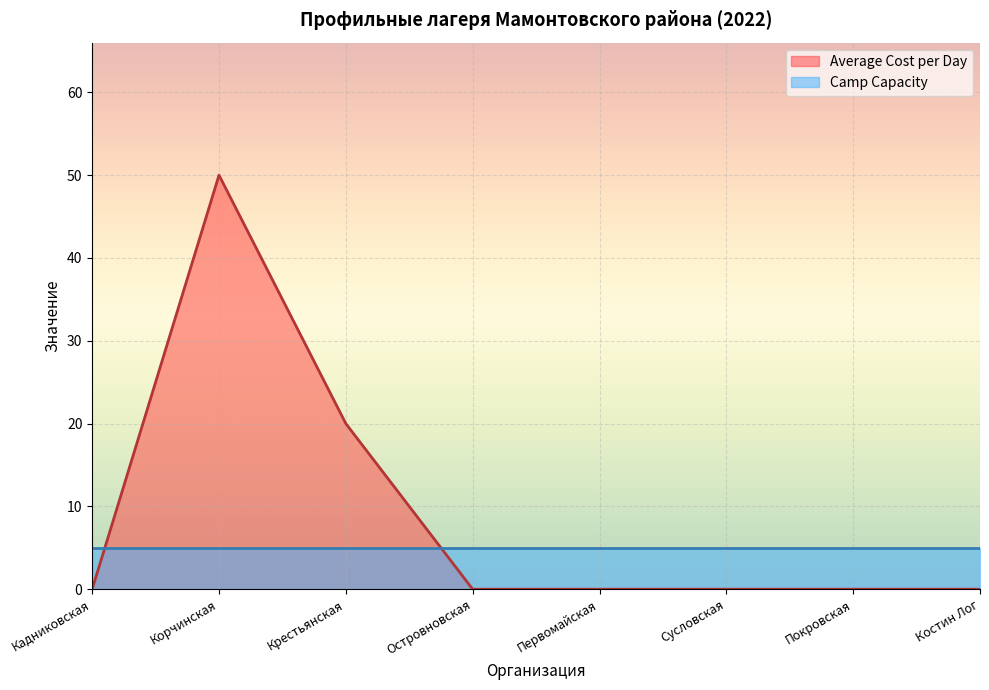

Which label corresponds to the smallest value in the chart?

Кадниковская